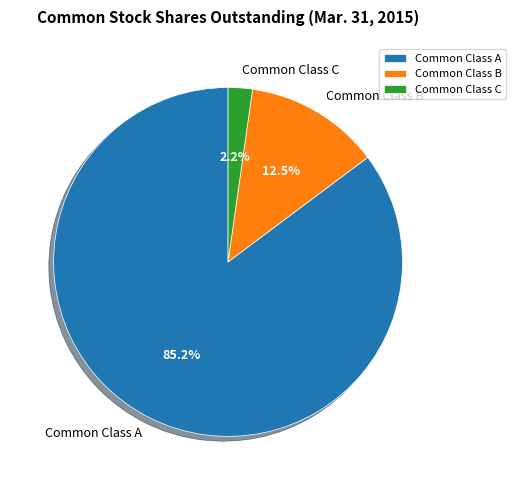

The Common Class B slice represents 26% of the pie. True or false?

False